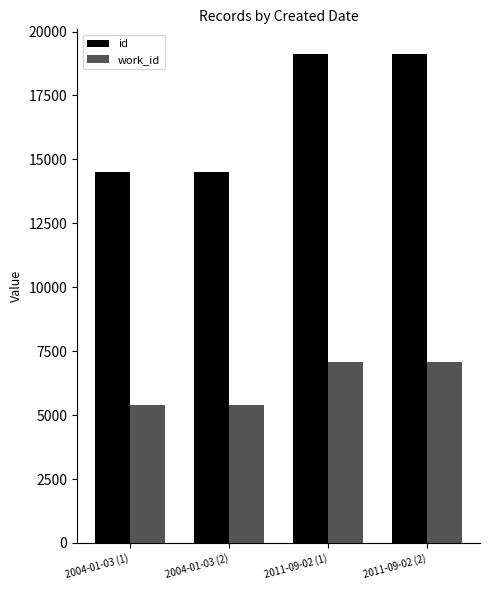

What is the value of the work_id bar at the 2nd from the left?

5405